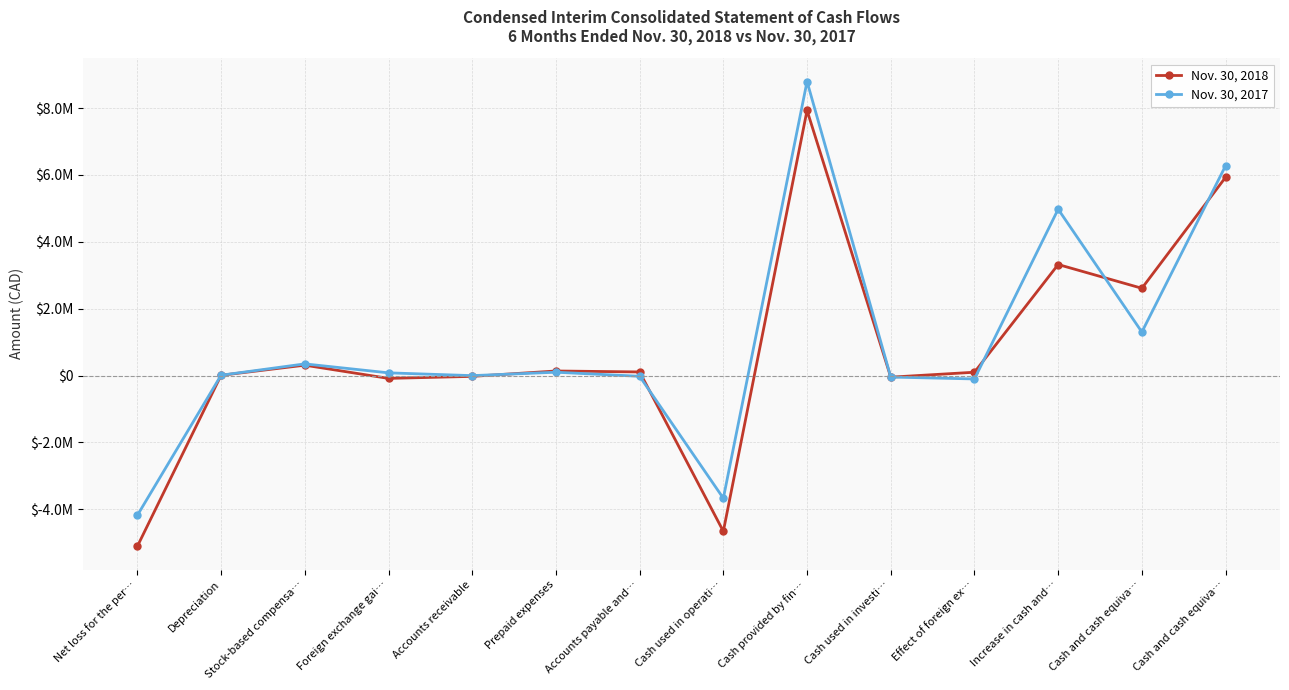

What is the difference between the second highest and minimum values in the Nov. 30, 2017 series?

10458974